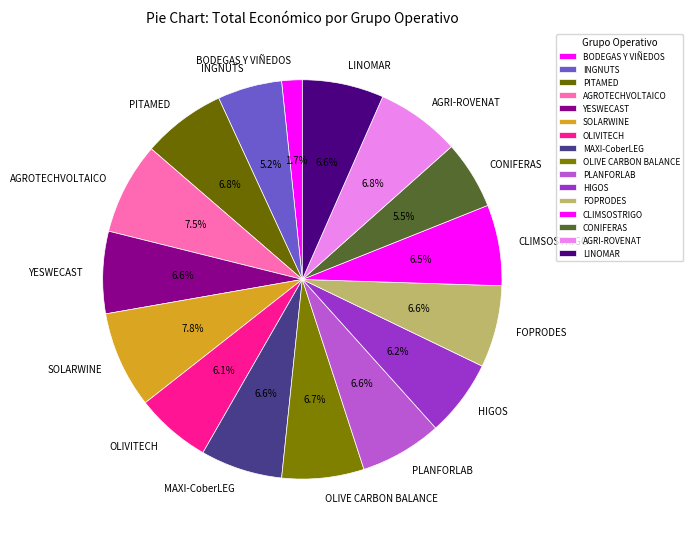

Which slice is the smallest?

BODEGAS Y VIÑEDOS